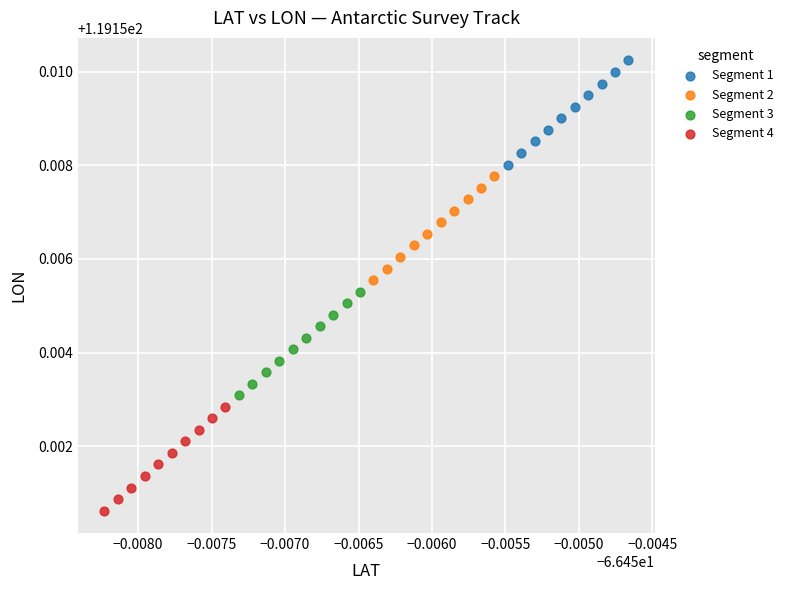

Which series reaches the minimum Y coordinate?

Segment 4